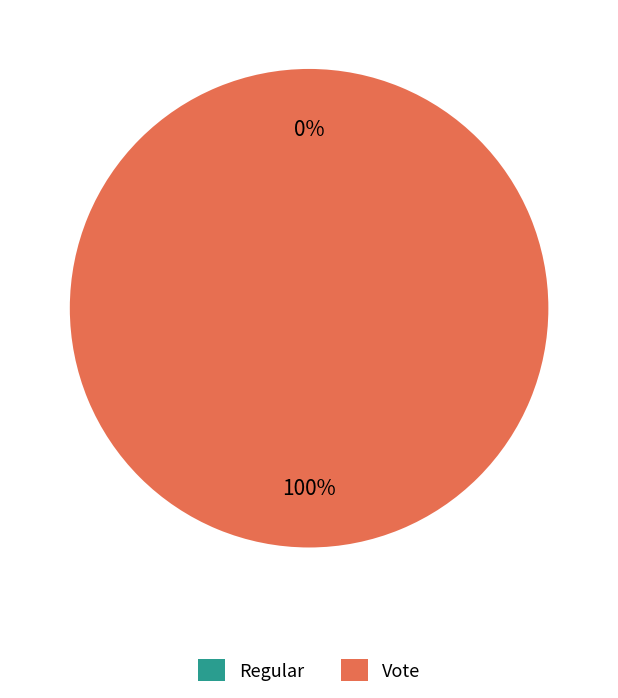

Combined, do Vote and Regular account for over 50%?

Yes